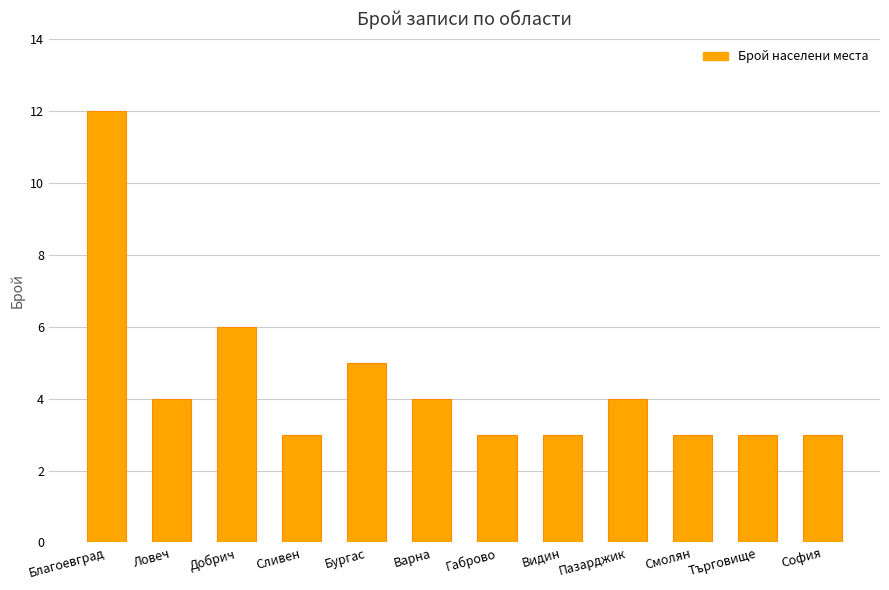

How many bars are there in total?

12